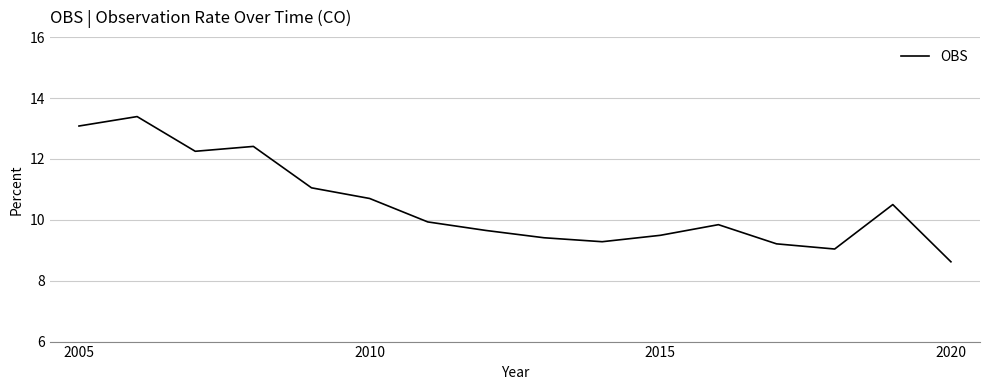

What is the minimum value shown in the chart?

8.6